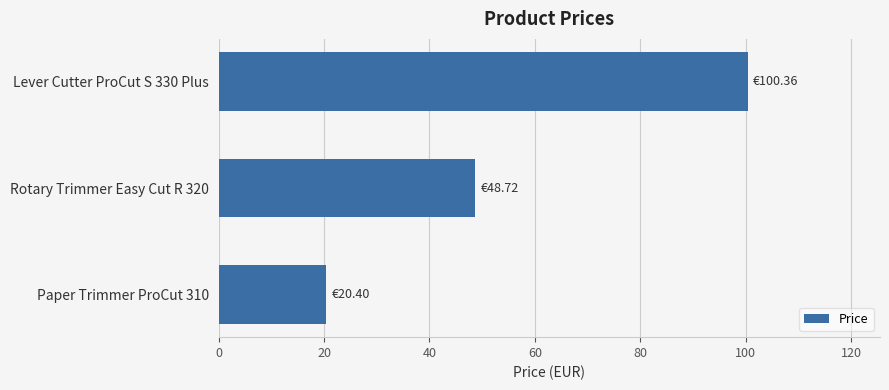

What is the difference between the maximum and minimum values?

80.0